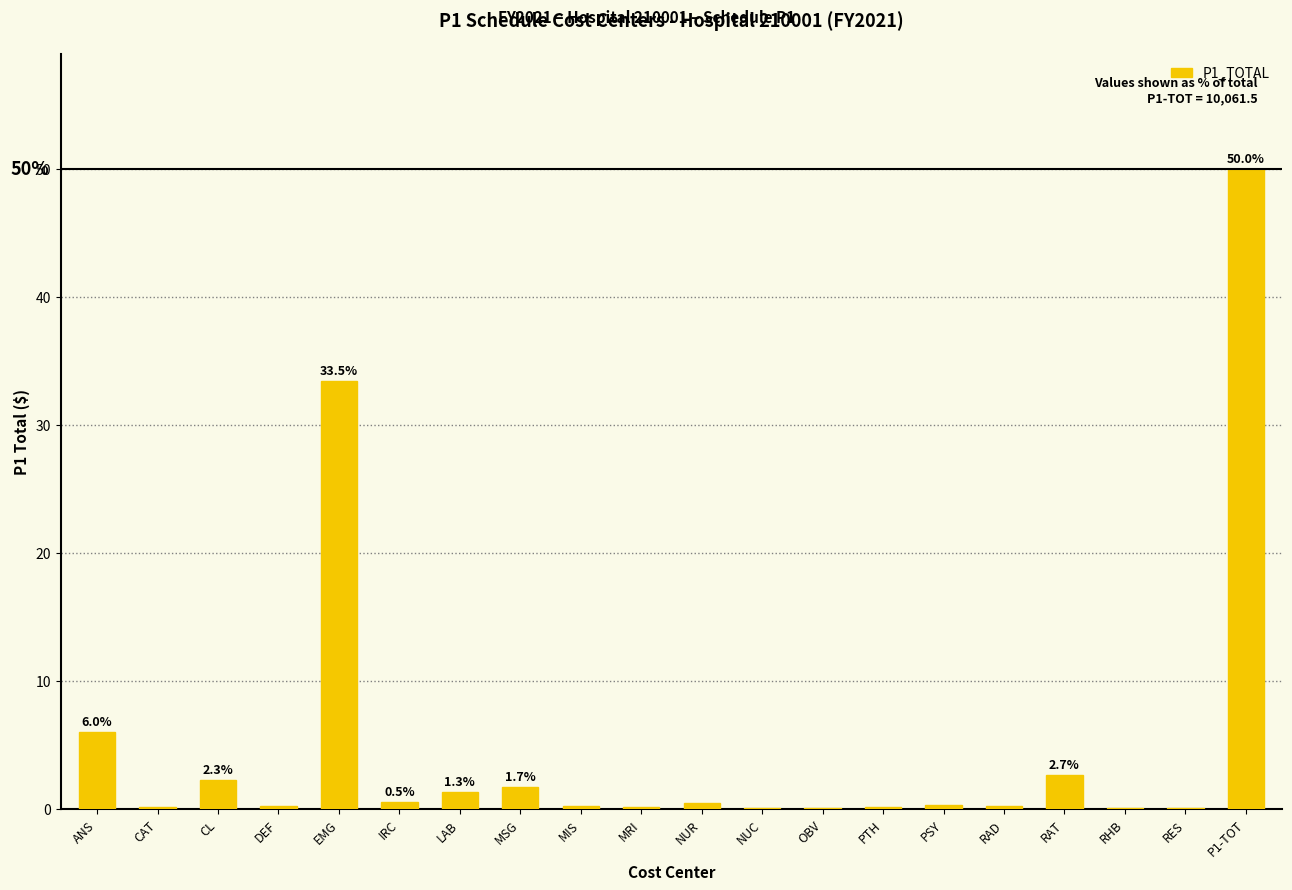

Which label corresponds to the largest value in the chart?

P1-TOT